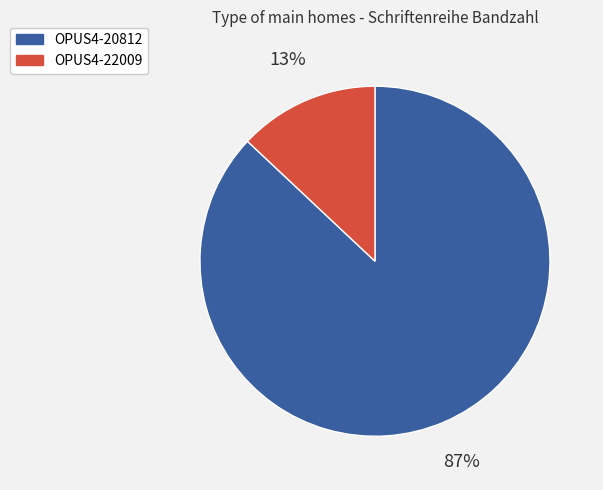

The OPUS4-20812 slice represents 87% of the pie. True or false?

True